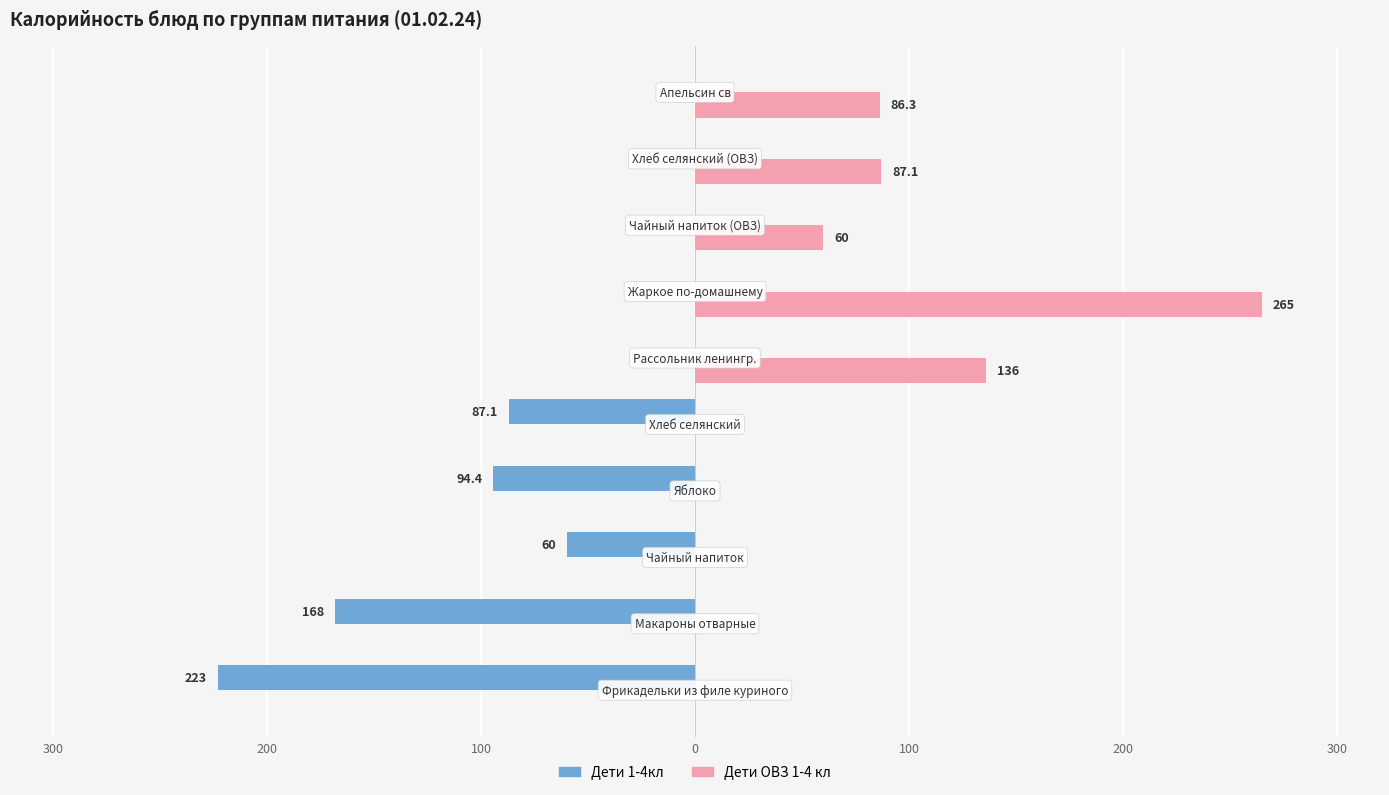

What is the lowest value of the Дети 1-4кл series?

-223.0